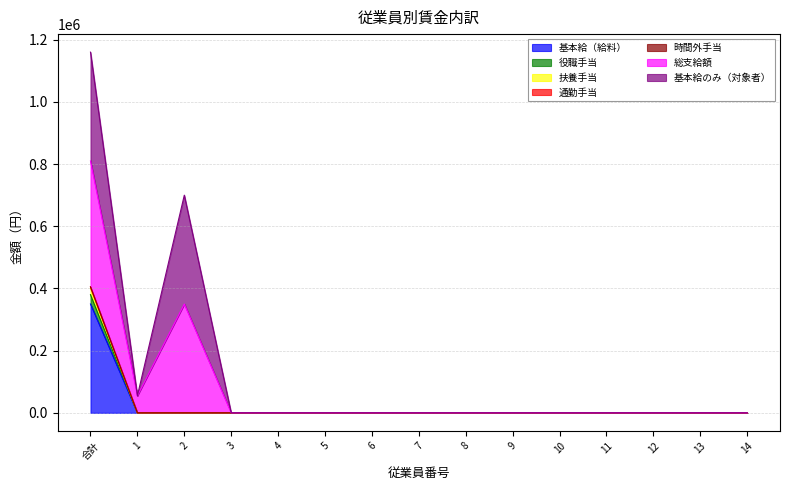

How many values in 扶養手当 are above zero?

1